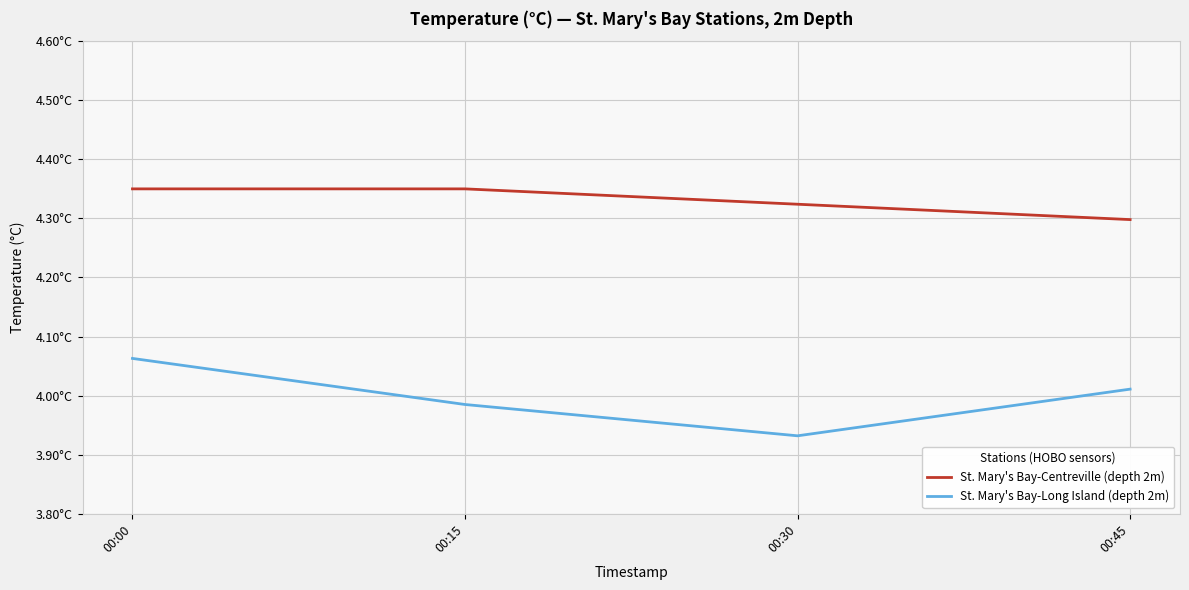

True or false: St. Mary's Bay-Centreville (depth 2m) and St. Mary's Bay-Long Island (depth 2m) cross at least once.

False